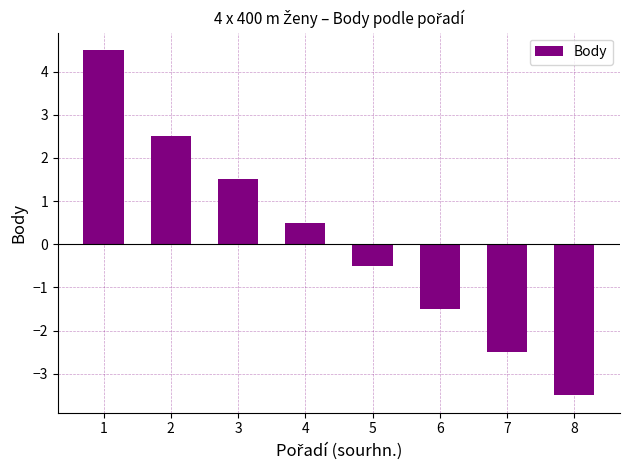

What is the sum of all values?

1.0